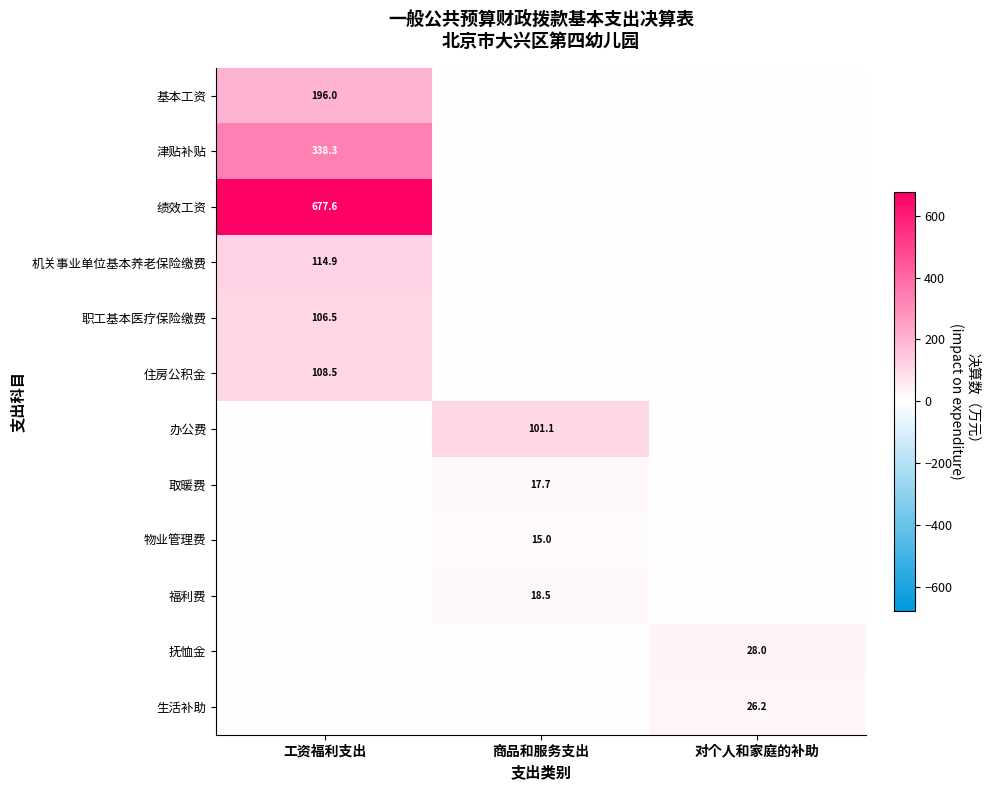

Rank the series by their maximum value, from lowest to highest.

物业管理费, 取暖费, 福利费, 生活补助, 抚恤金, 办公费, 职工基本医疗保险缴费, 住房公积金, 机关事业单位基本养老保险缴费, 基本工资, 津贴补贴, 绩效工资